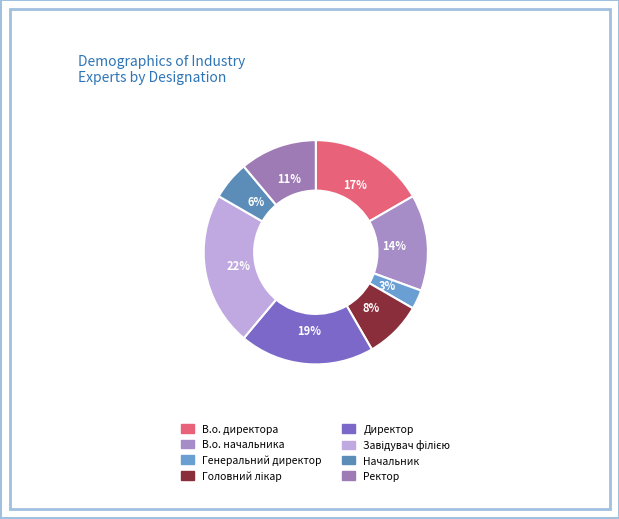

Which slice is the smallest?

Генеральний директор